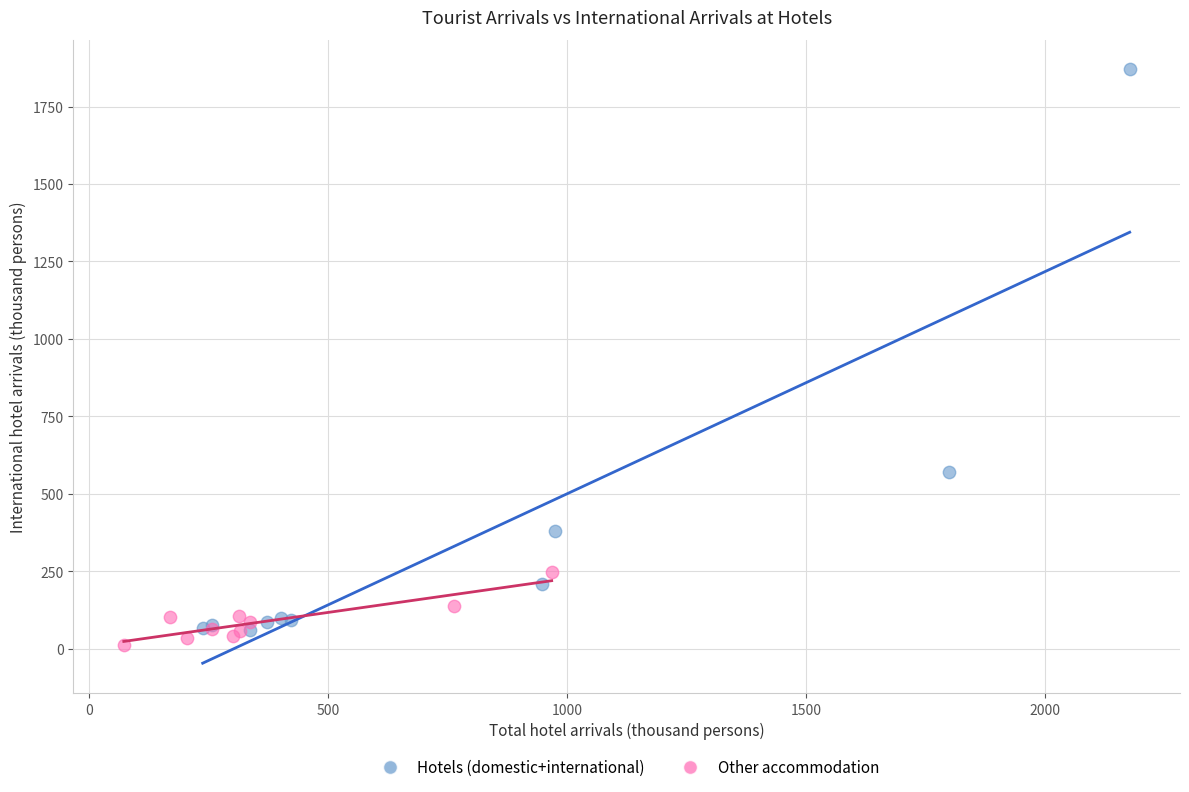

Which series contains the highest Y value?

Hotels (domestic+international)